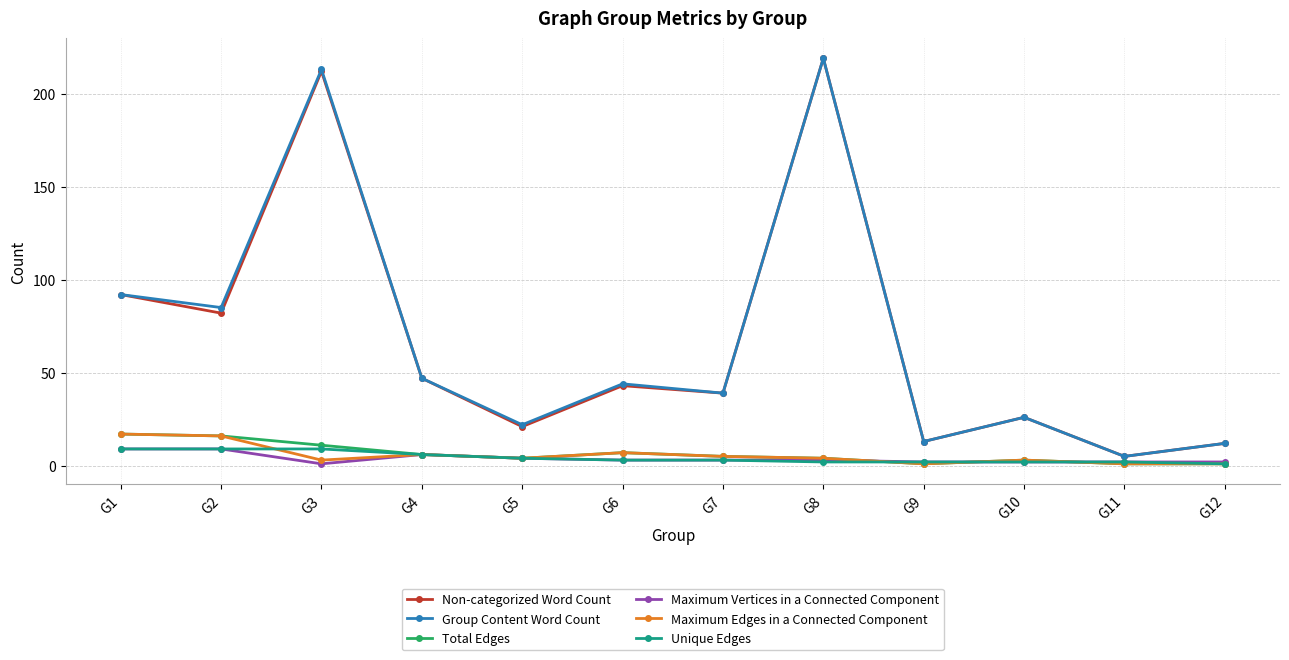

What is the spread (max minus min) of values at G4?

41